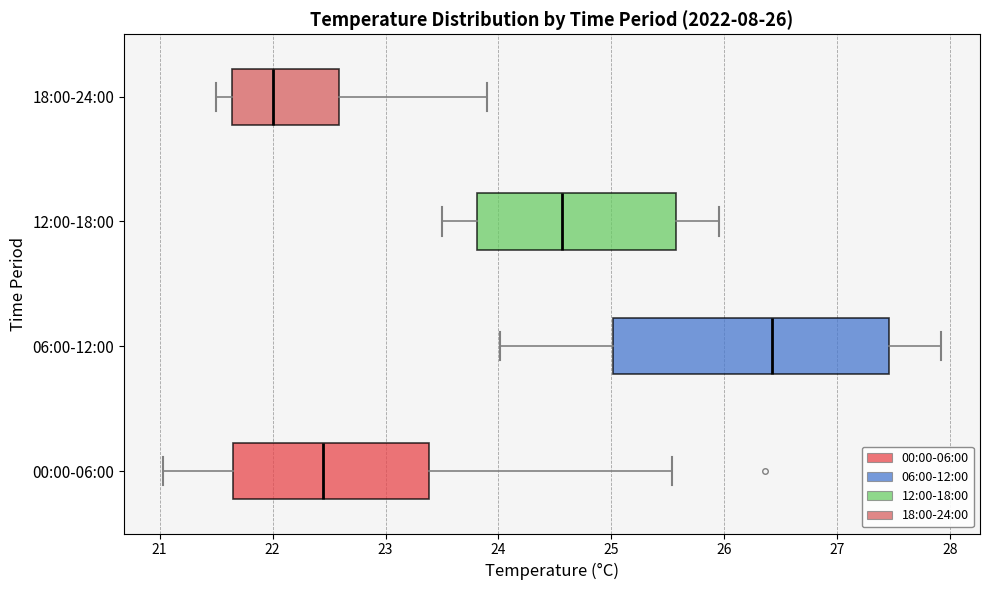

Comparing the boxes themselves (not the whiskers), which one is the widest?

06:00-12:00